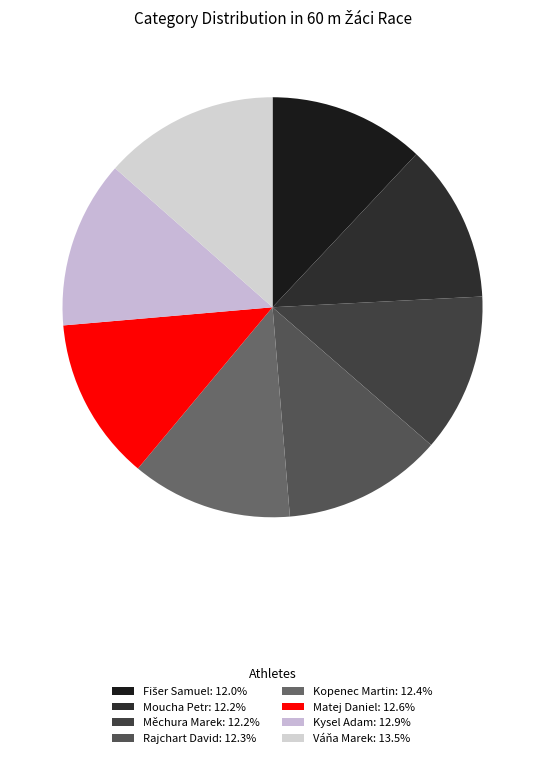

How many segments does this pie chart have?

8